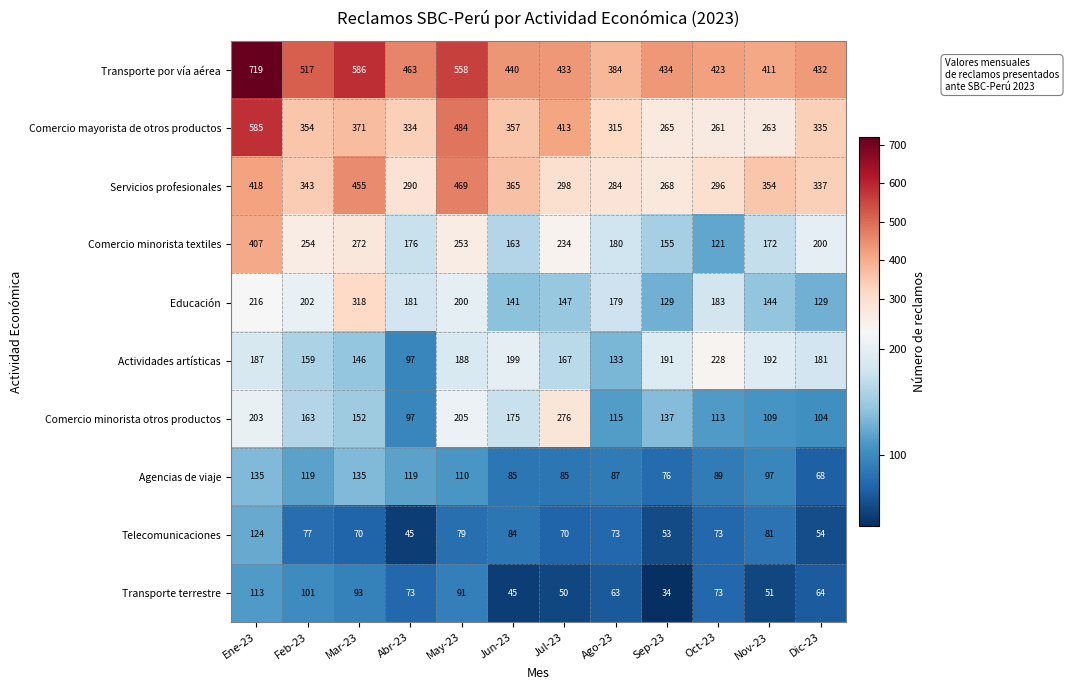

At which label does Agencias de viaje first exceed 97?

Ene-23